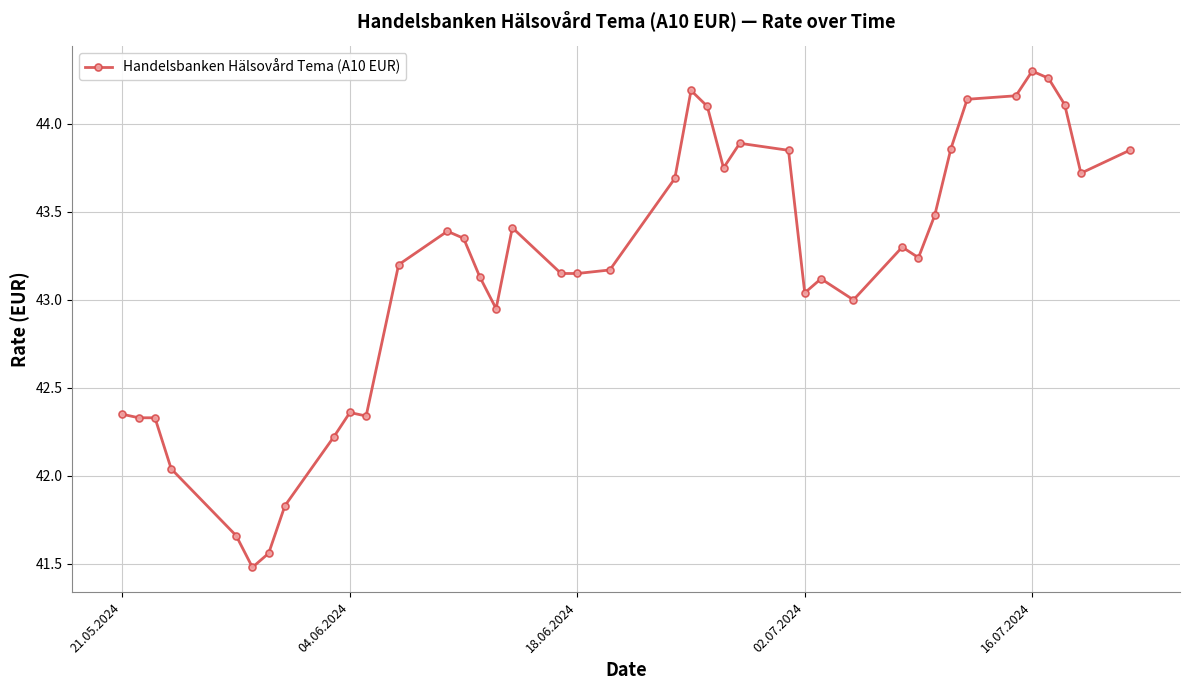

What is the difference between the maximum and second lowest values?

2.7